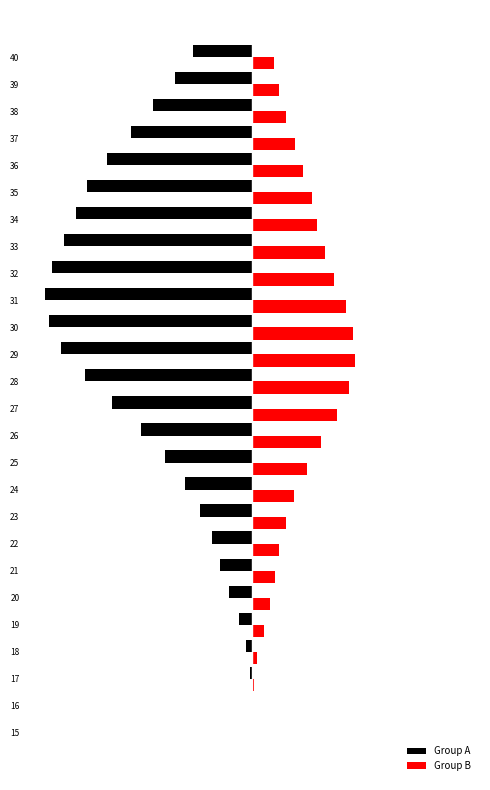

Is it true that Group A equals -60962 at 35?

True